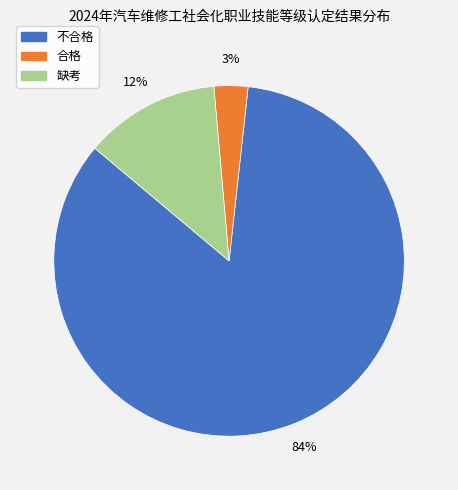

To the nearest percent, what is the average slice percentage?

33%